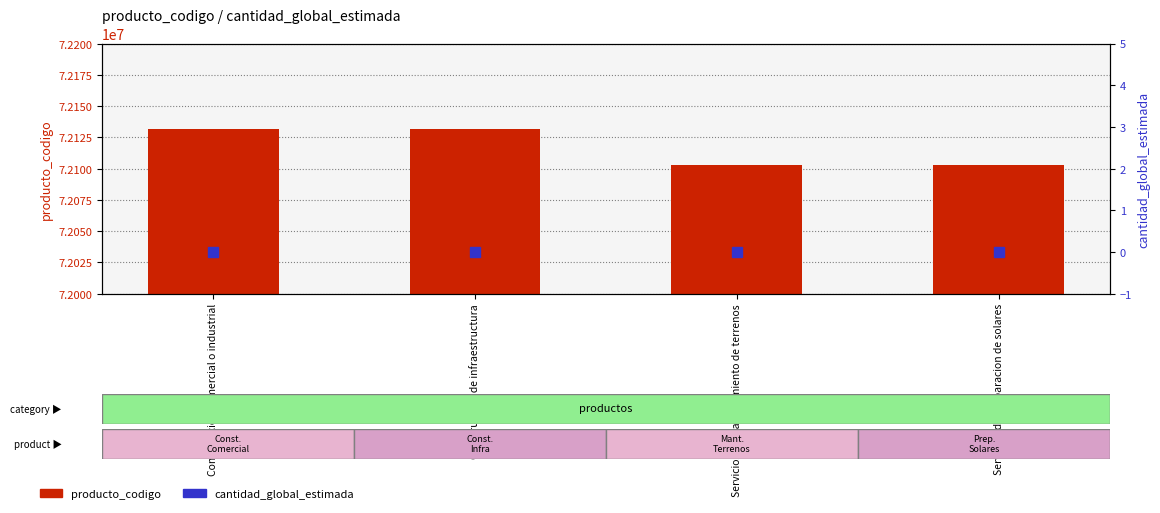

What value does the producto_codigo series have at Servicios de Mantenimiento de terrenos?

72102900